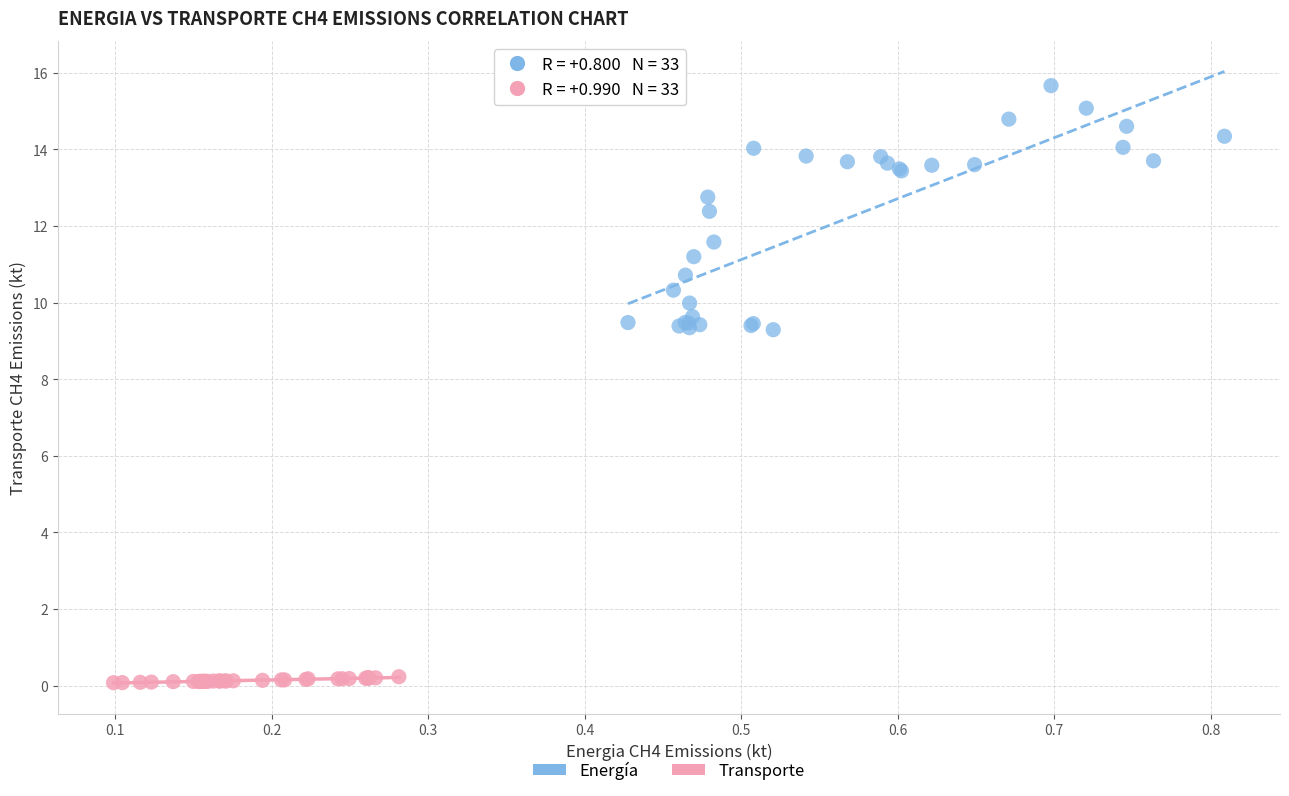

Which series reaches the minimum Y coordinate?

Transporte